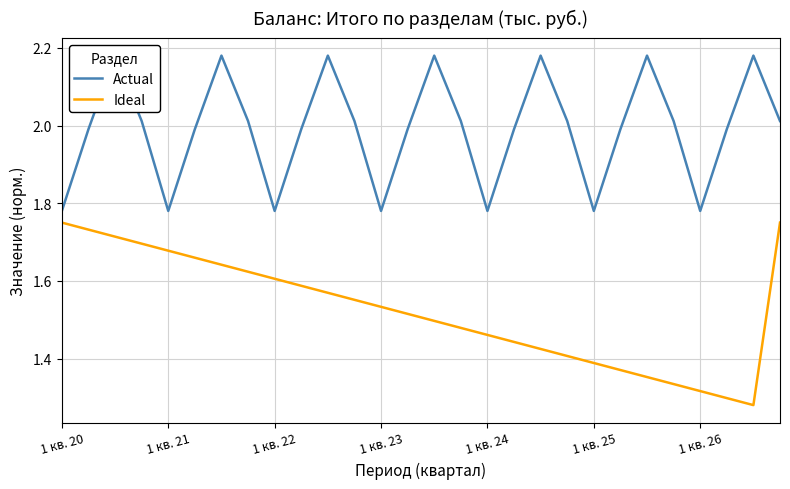

What is the average value of the Actual series?

2.0